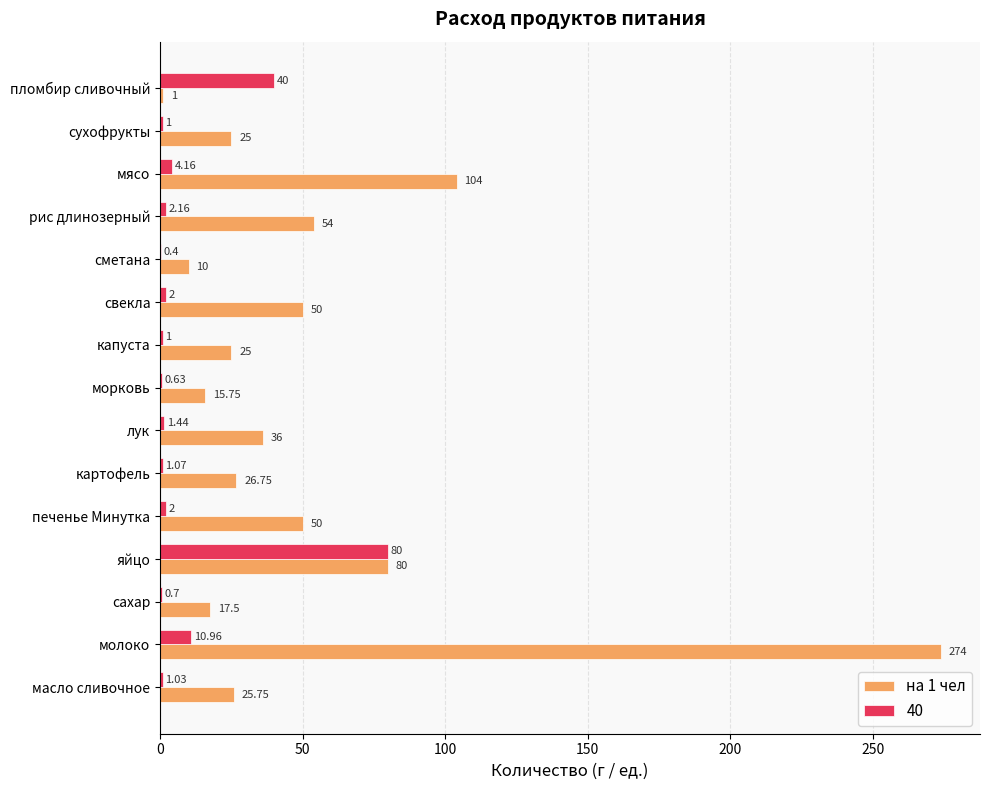

What is the sum of the на 1 чел values at печенье Минутка and сметана?

60.0